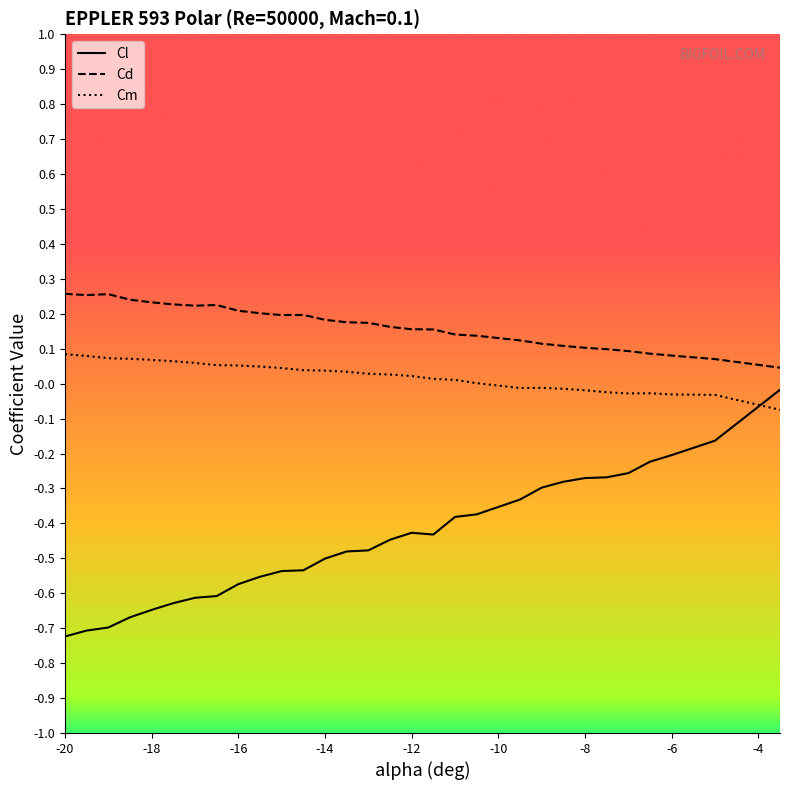

What is the difference between the maximum and minimum values in the Cl series?

0.7